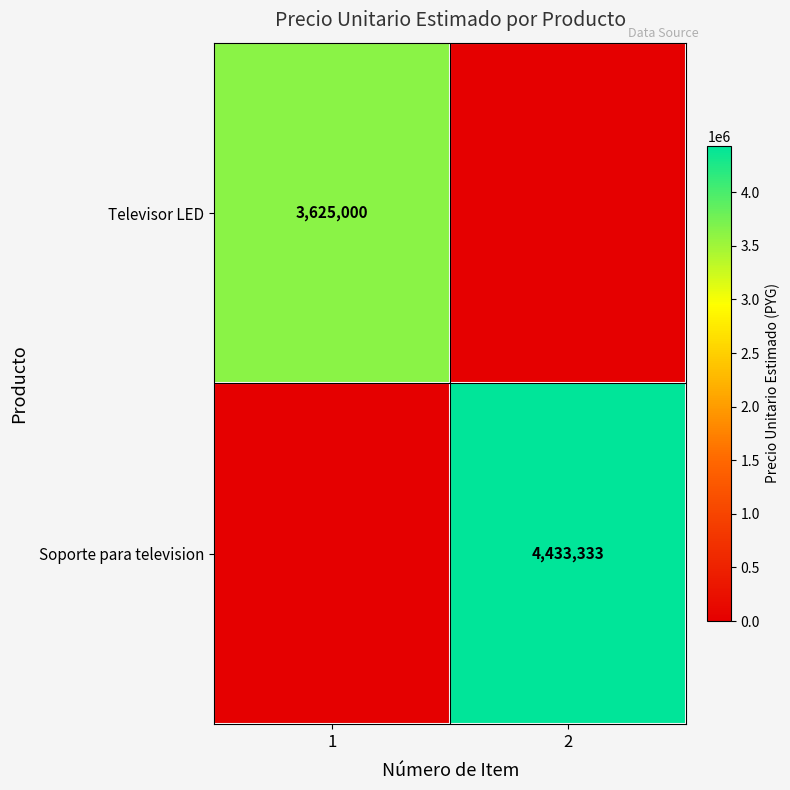

True or false: Televisor LED has a value of 1707842 at 1.

False